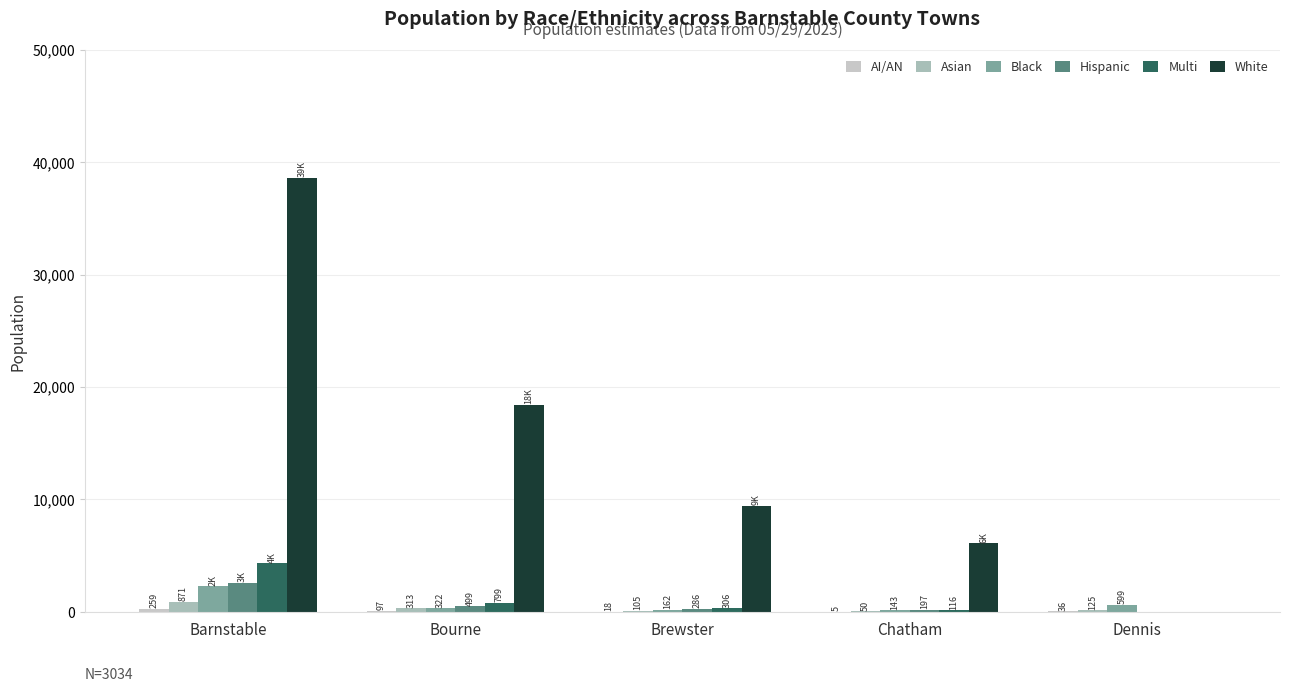

What is the label of the 1st bar from the left?

Barnstable